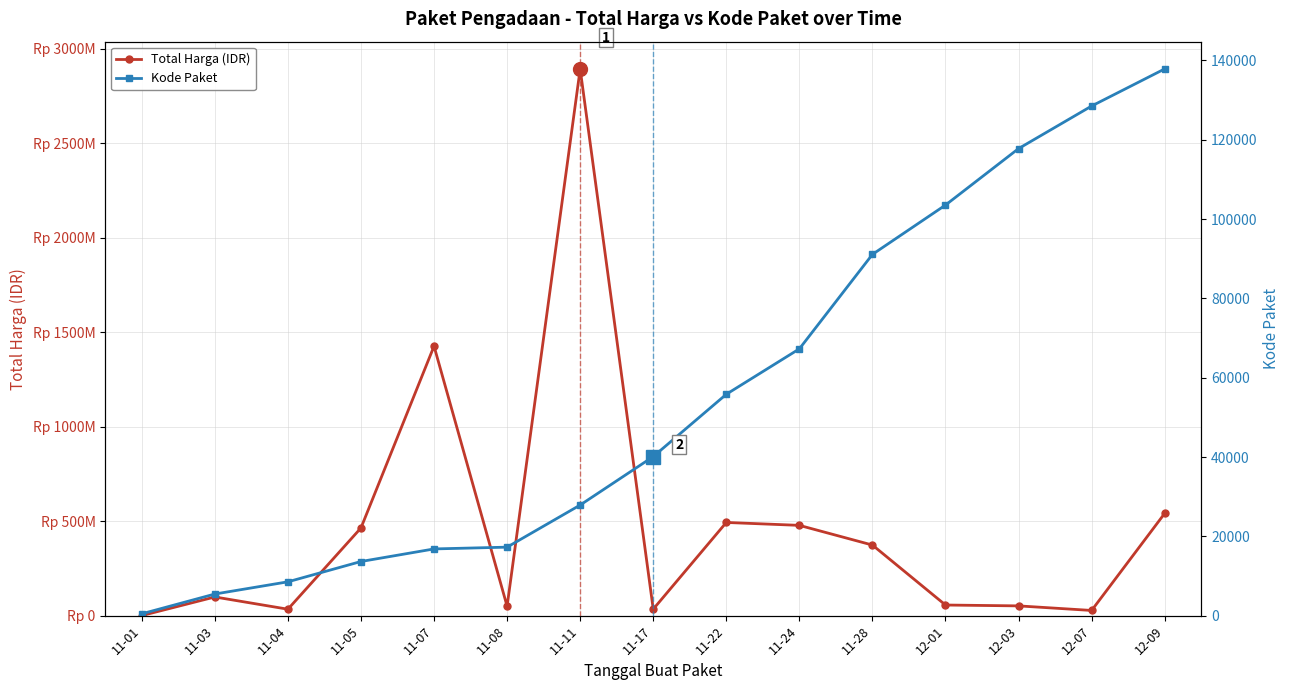

True or false: Kode Paket and Total Harga (IDR) cross at least once.

False